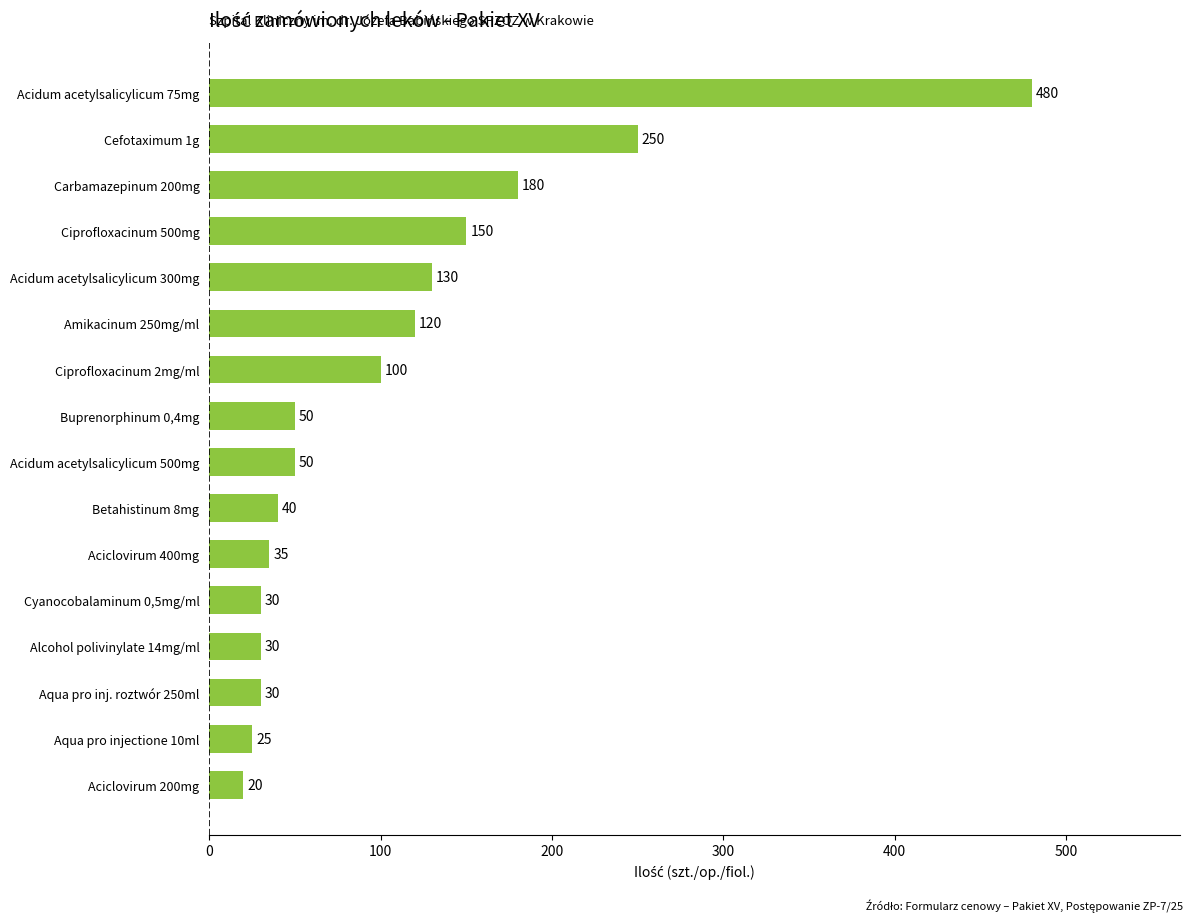

True or false: the data shows 25 at Aqua pro injectione 10ml.

True